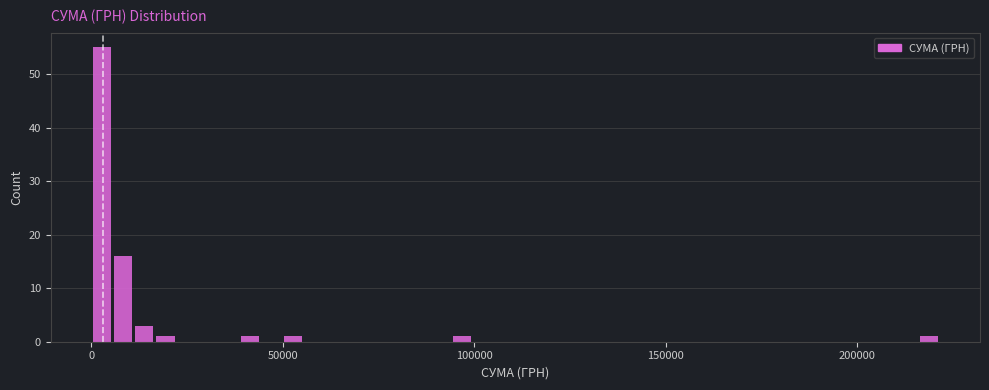

Around what value on the x-axis is the tallest bar? Give the approximate position of its centre, as read against the axis.

5000